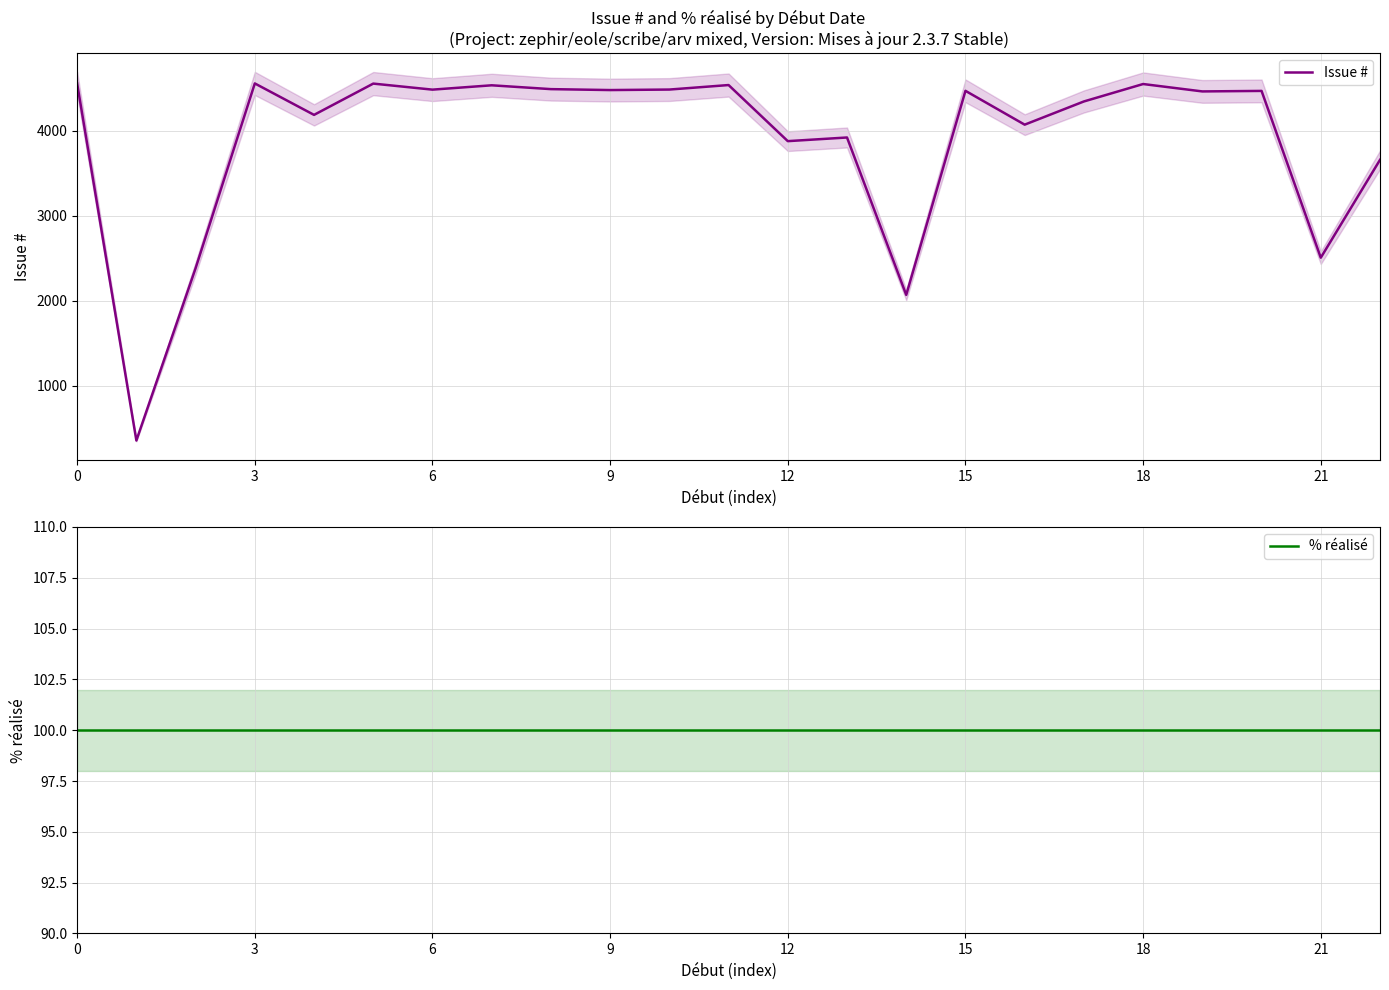

Is it true that % réalisé equals 37 at 21?

False